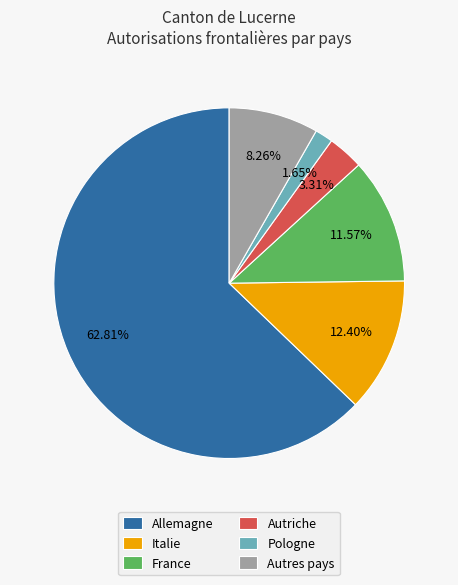

Rank the categories by value from lowest to highest.

Pologne, Autriche, Autres pays, France, Italie, Allemagne